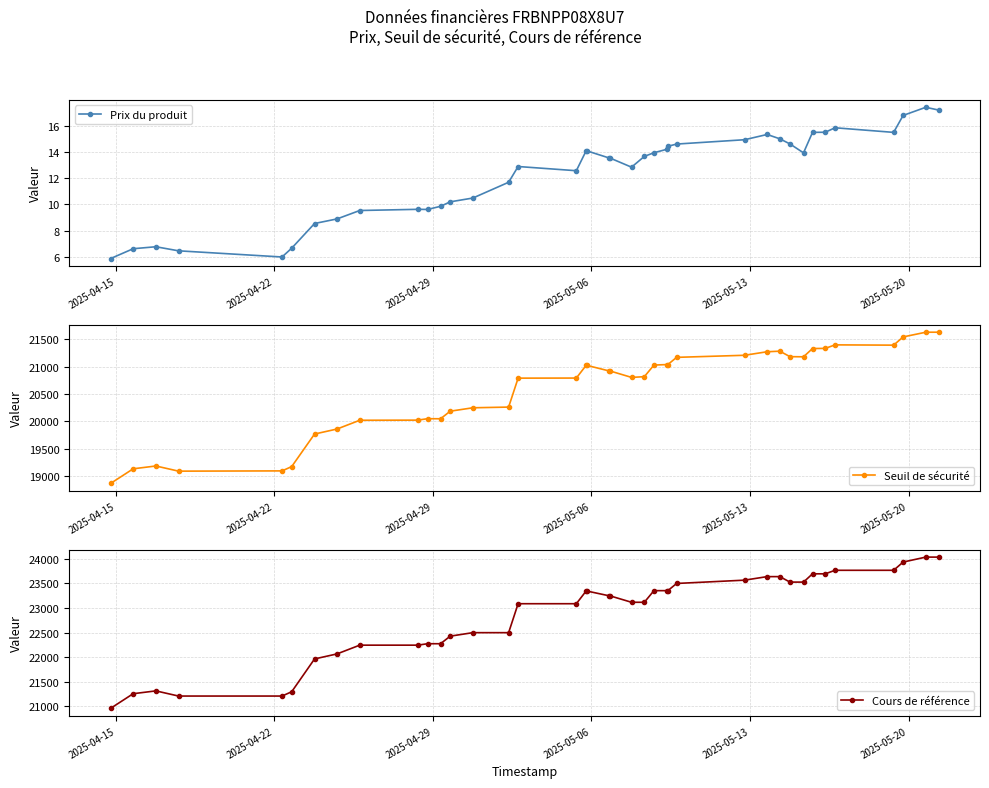

What is the maximum value for Seuil de sécurité?

21633.1